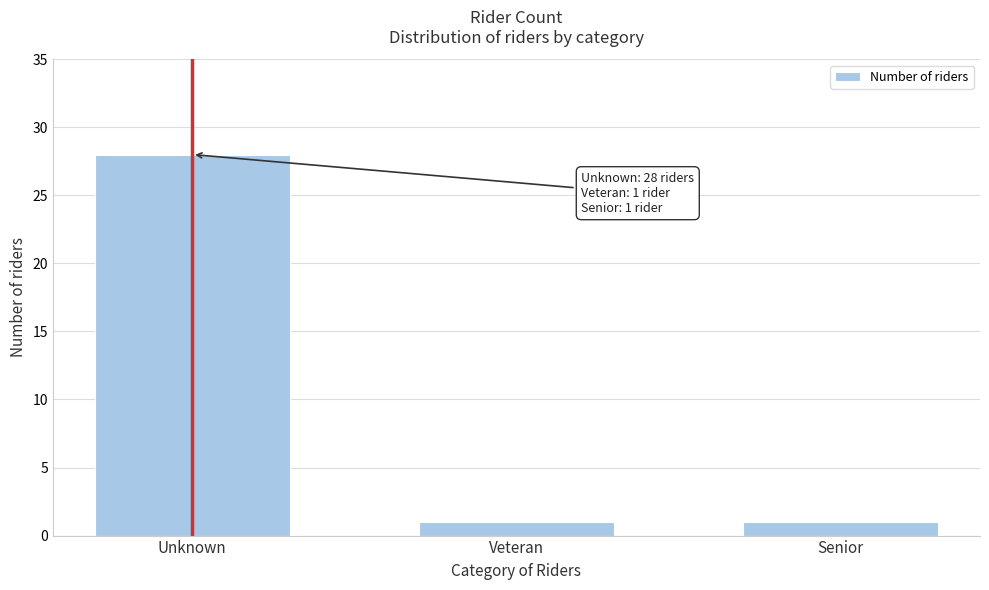

Reading left to right, extract all data points from this chart.

28	1	1